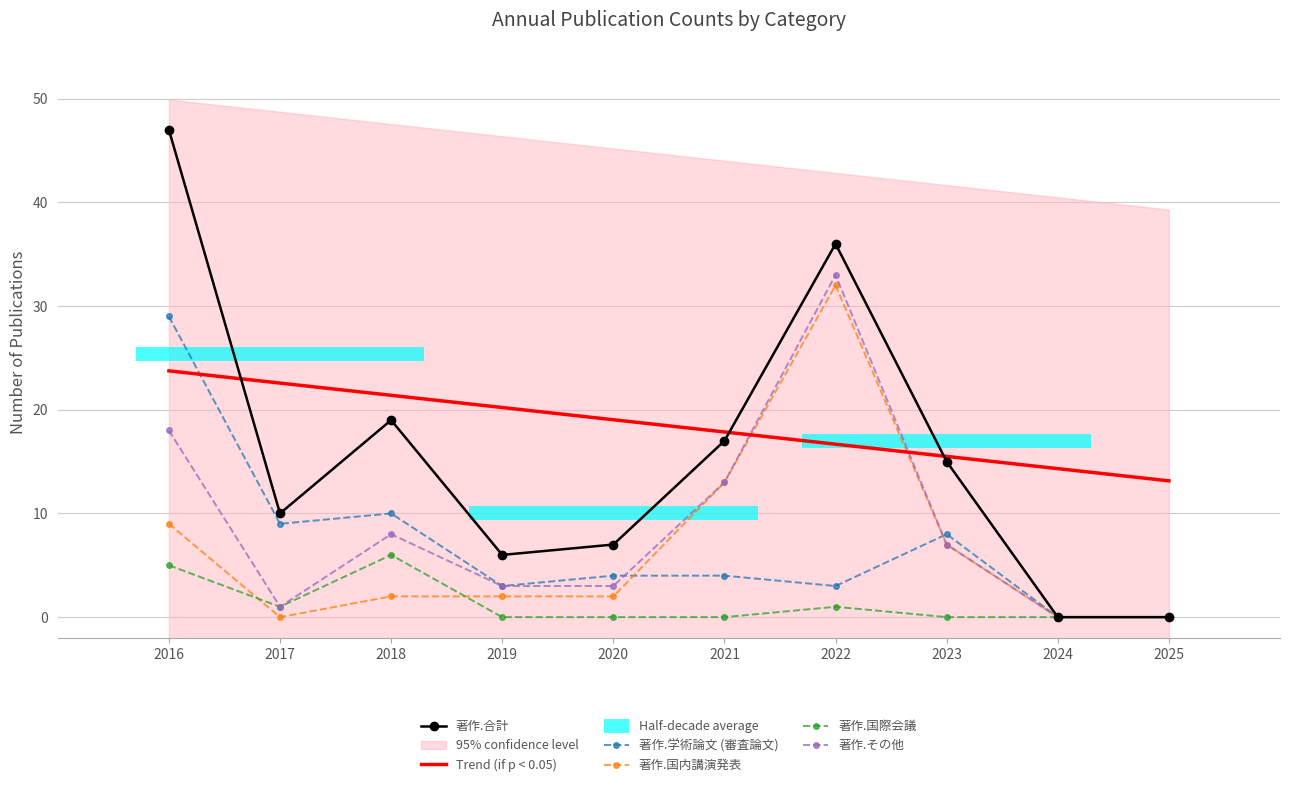

How many interior local peaks does the 著作.国内講演発表 series have?

1